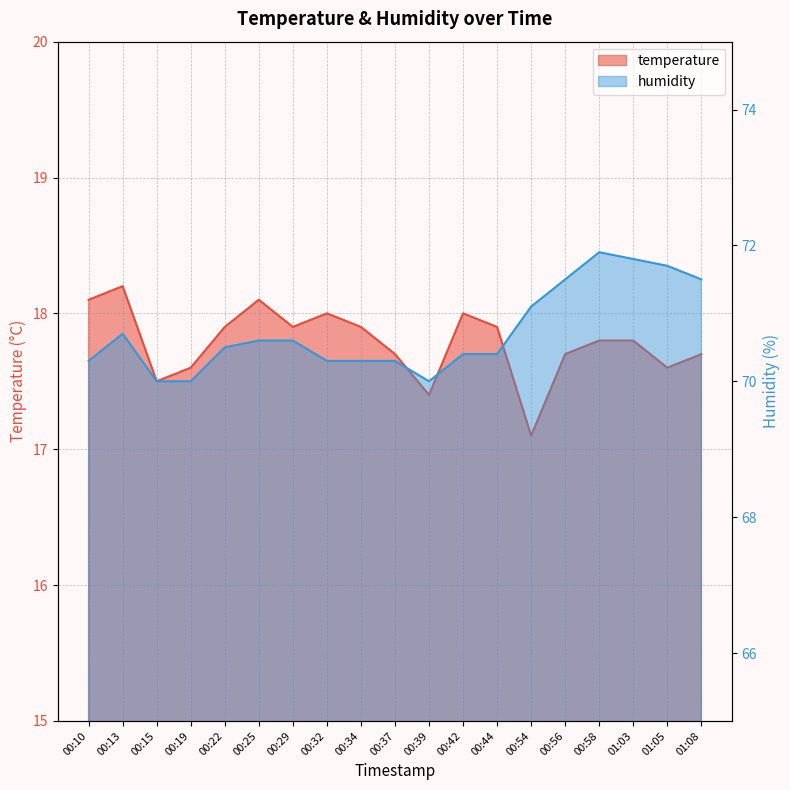

What is the average value of the temperature series?

17.8